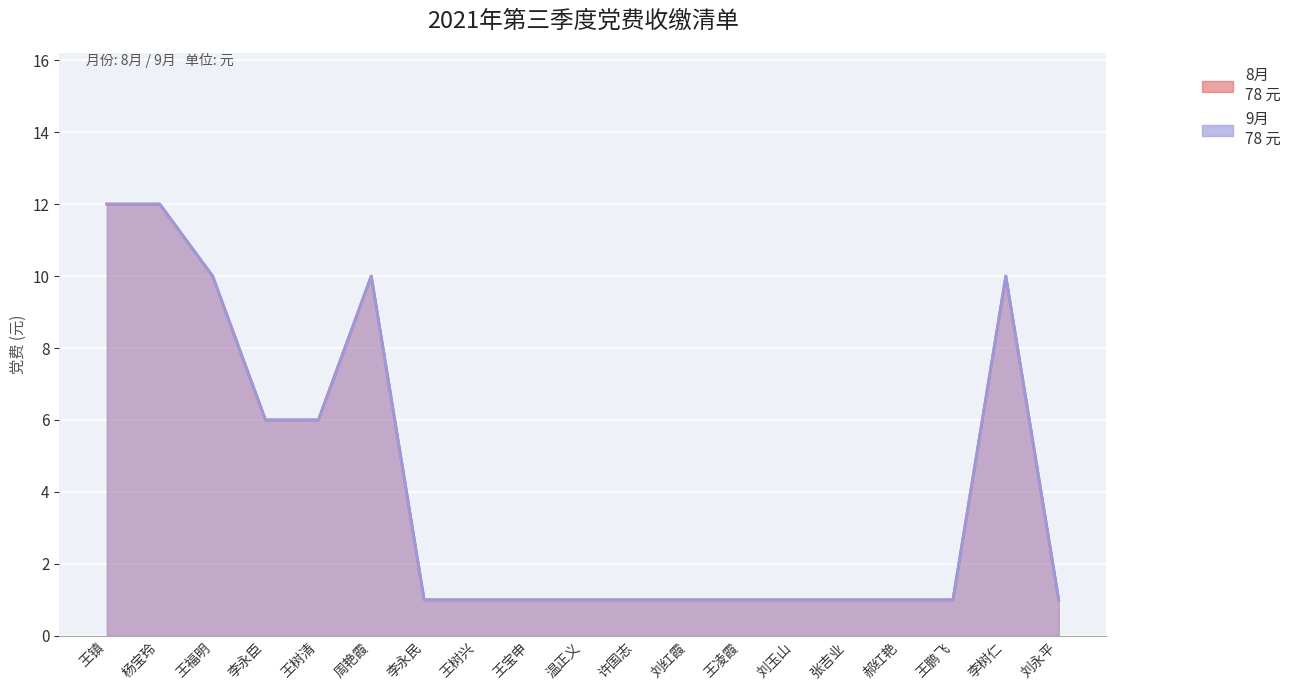

True or false: 8月 has a value of 7 at 李树仁.

False